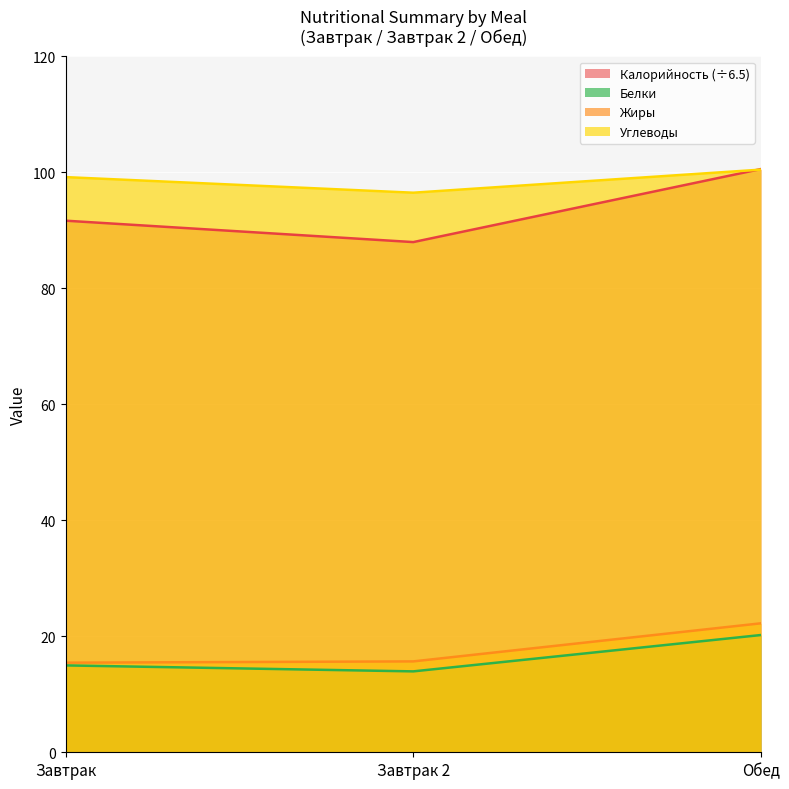

How many distinct data groups are displayed?

4